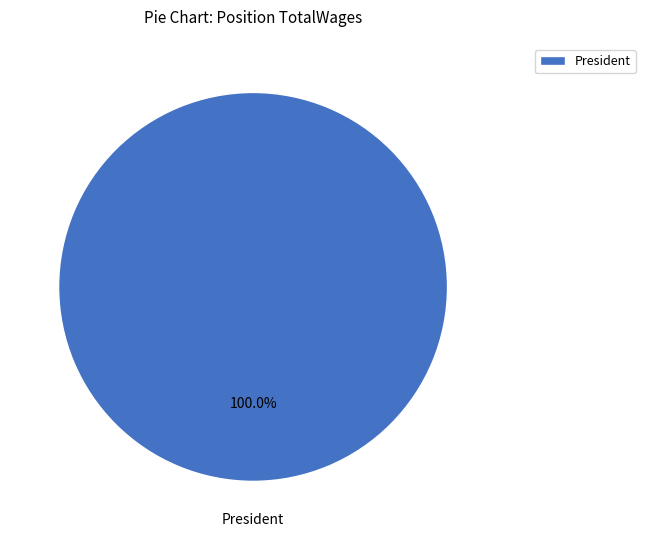

Rank the categories by value from highest to lowest.

President